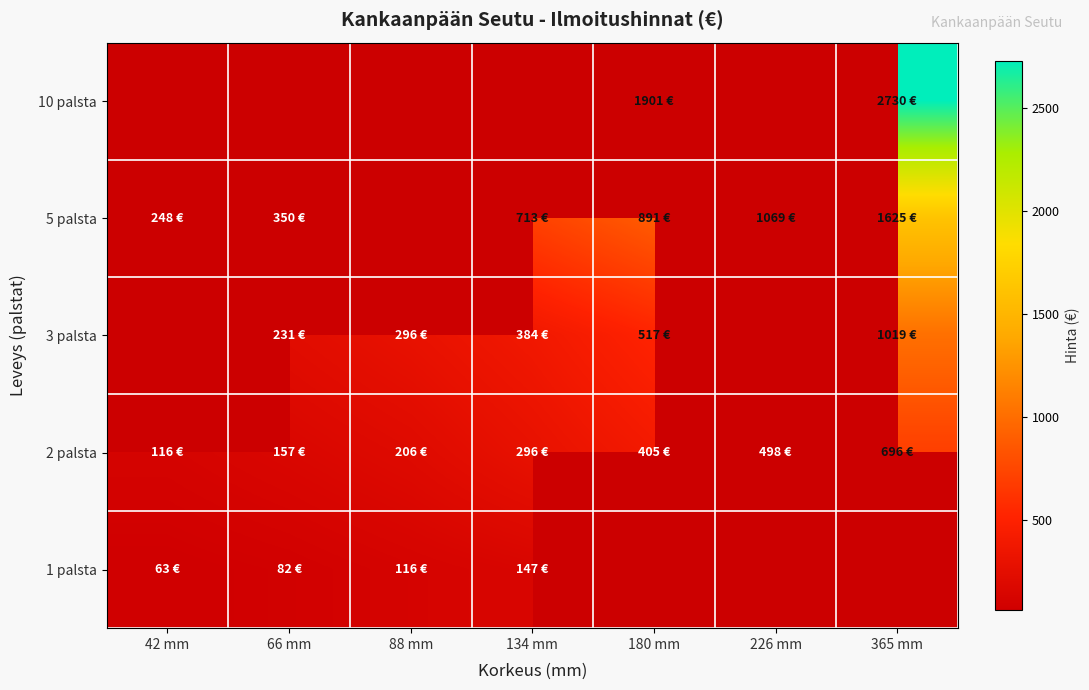

What is the smallest value displayed?

63.0